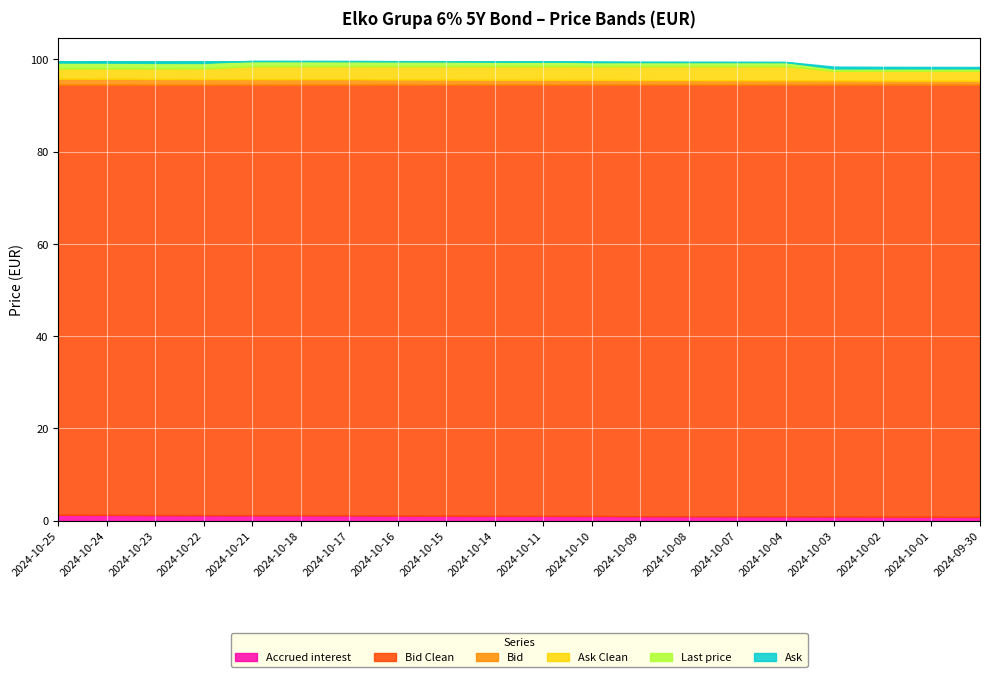

At 2024-10-22, list the series in order from smallest to largest.

Accrued interest, Bid Clean, Bid, Ask Clean, Ask, Last price